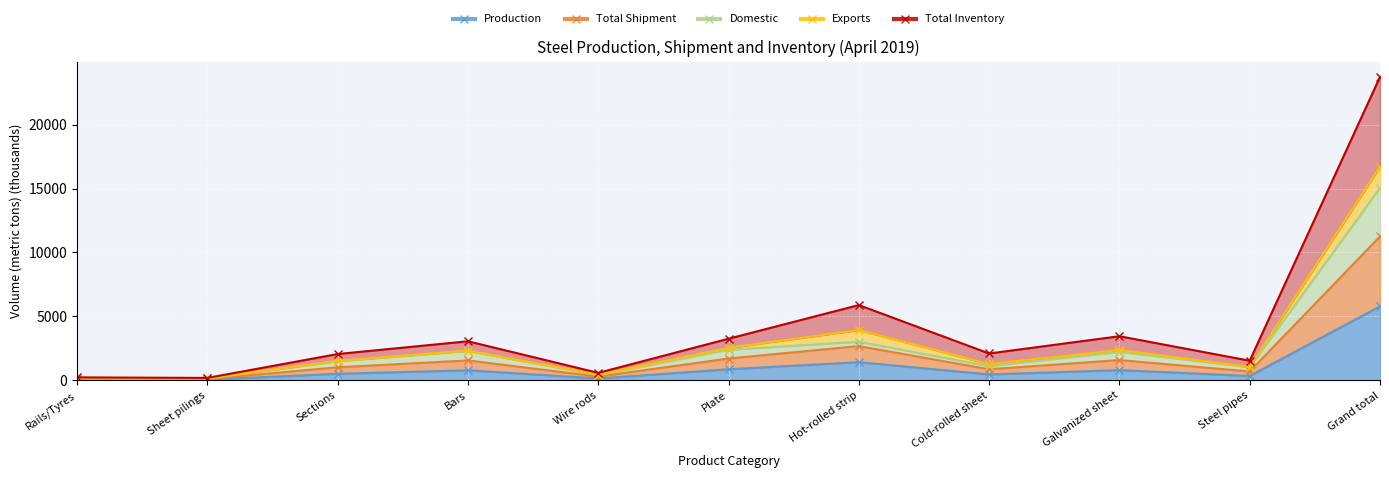

What is the total value across all series at Rails/Tyres?

626.3